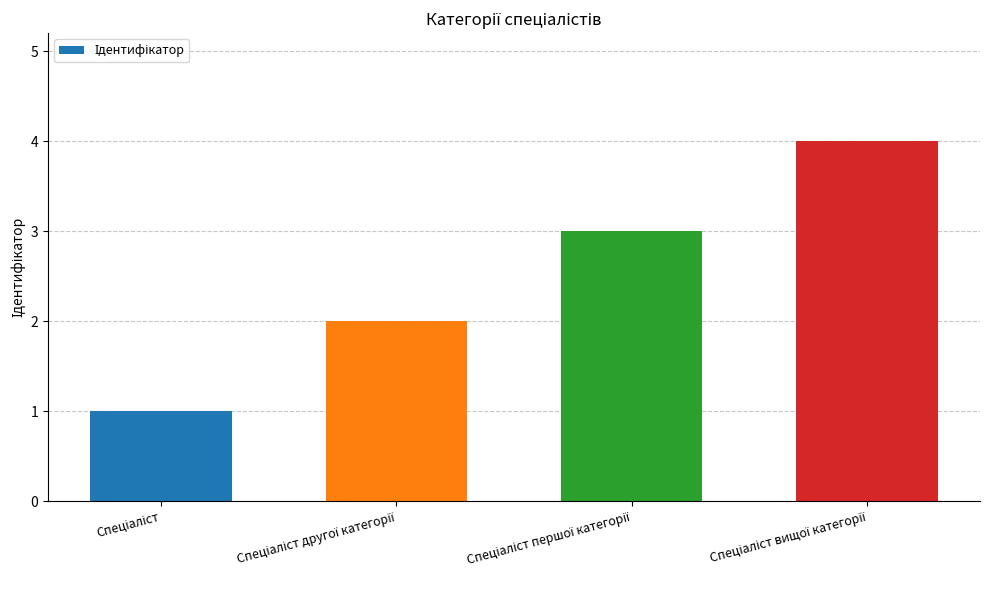

What is the difference between the maximum and minimum values?

3